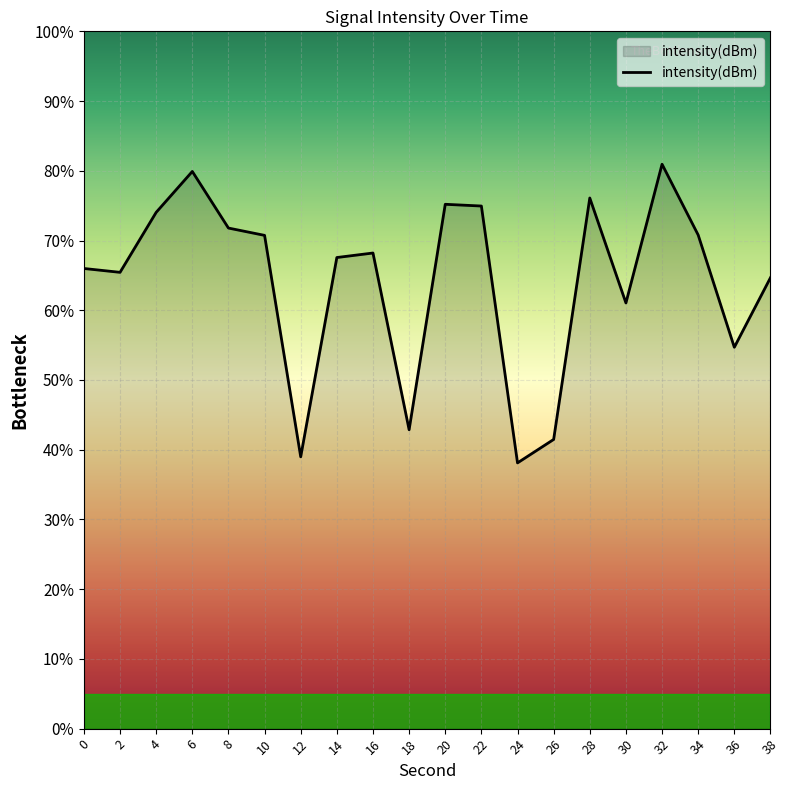

How many series are shown in this chart?

1